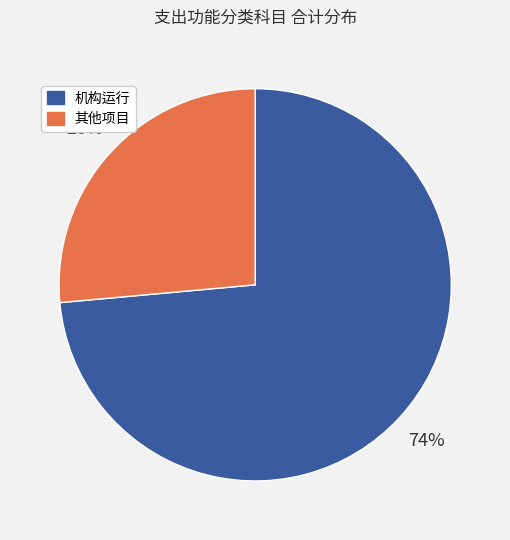

Do 机构运行 and 其他项目 together represent more than half of the pie?

Yes